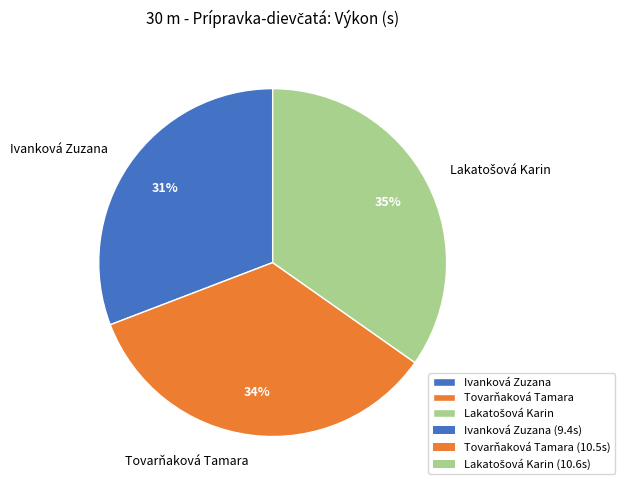

To the nearest percent, what is the combined percentage of Ivanková Zuzana and Tovarňaková Tamara?

65%